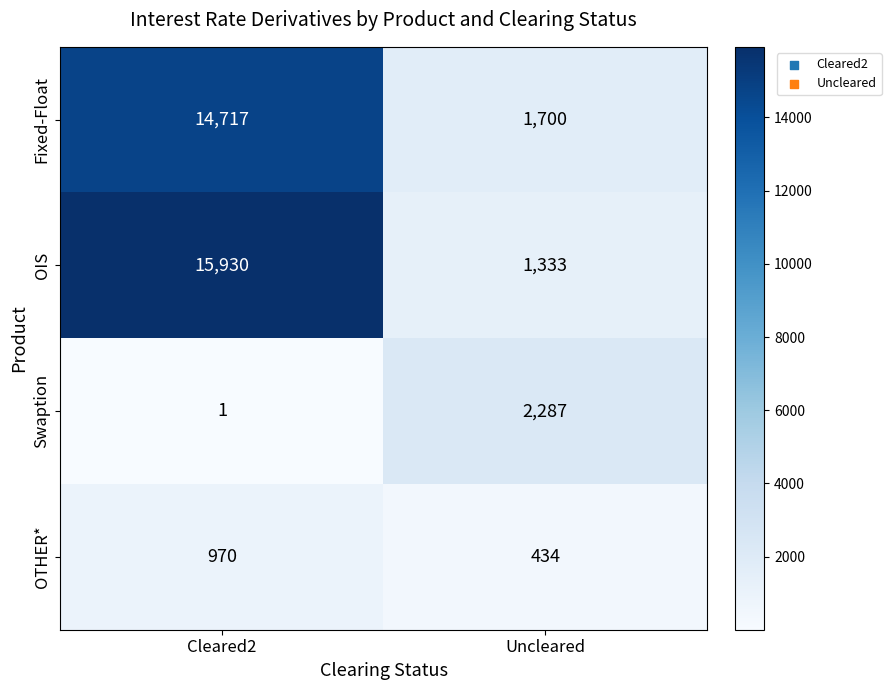

Which label corresponds to the smallest value in the chart?

Cleared2